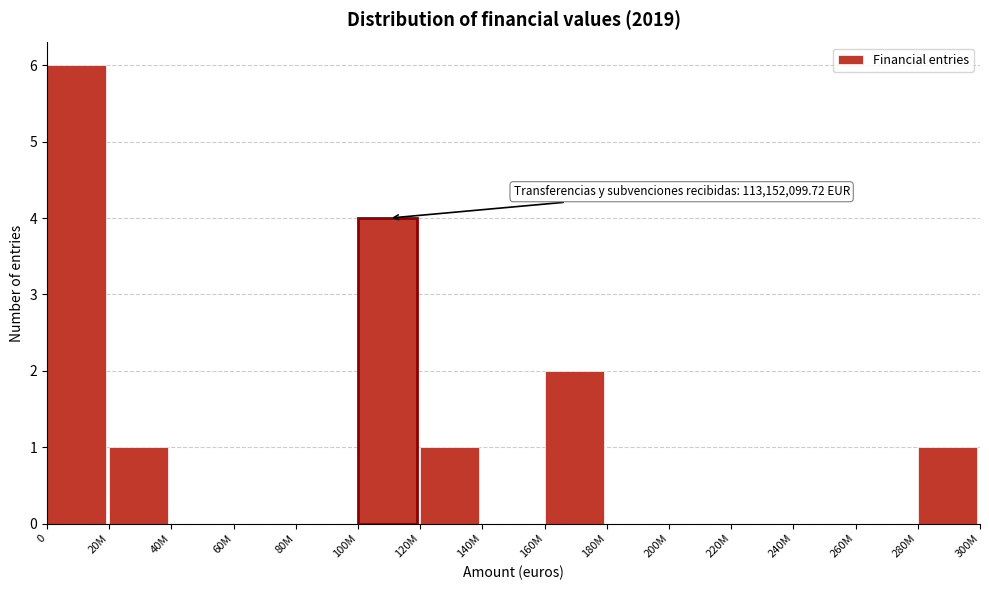

Reading right to left, what are all the values shown in this chart?

280M=1	260M=0	240M=0	220M=0	200M=0	180M=0	160M=2	140M=0	120M=1	100M=4	80M=0	60M=0	40M=0	20M=1	0=6